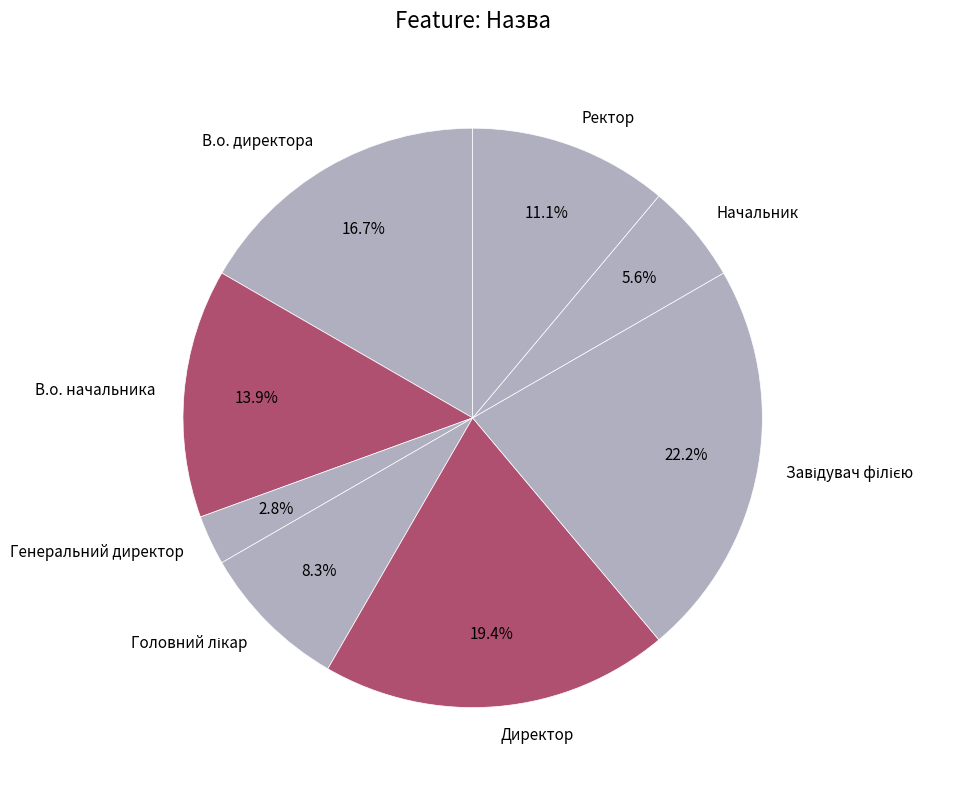

Approximately how many times larger is the value at В.о. директора compared to Директор?

0.9